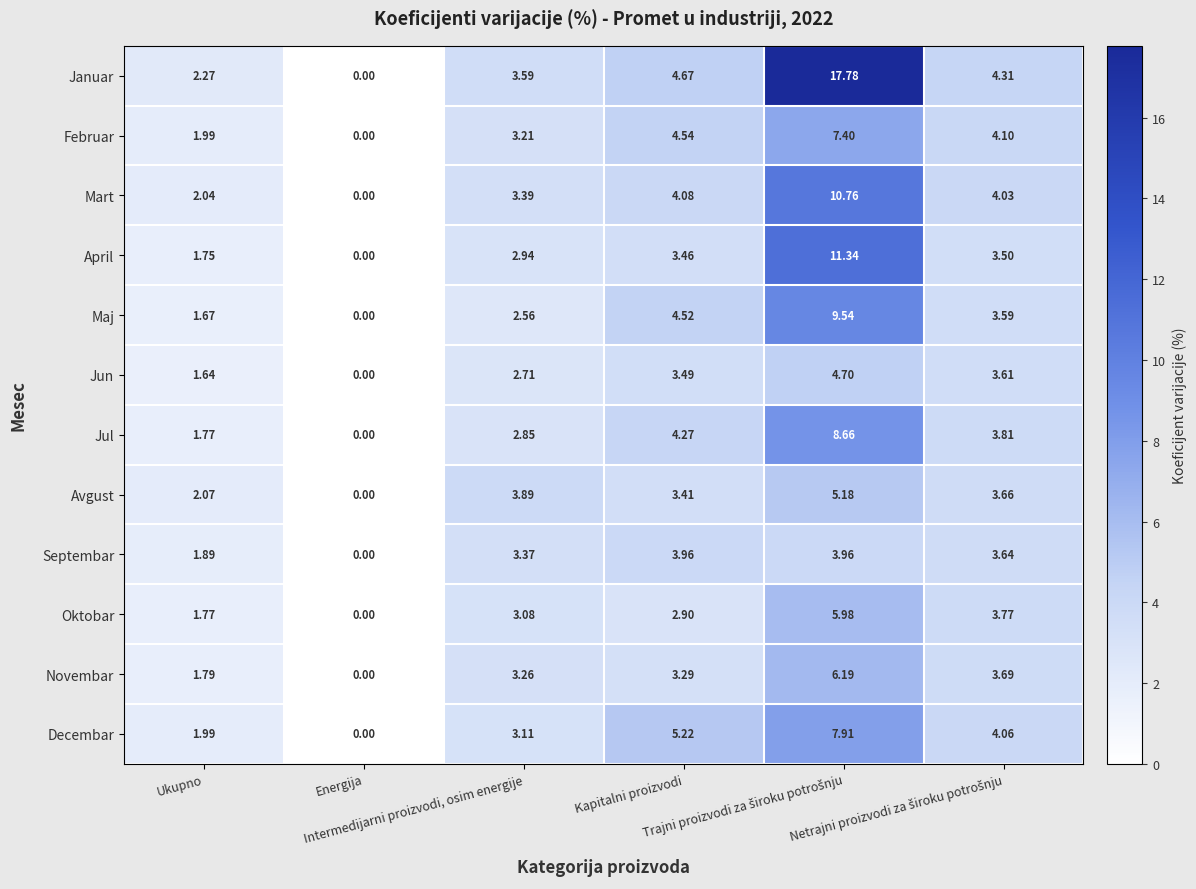

At which category does the chart reach its minimum across all series?

Energija